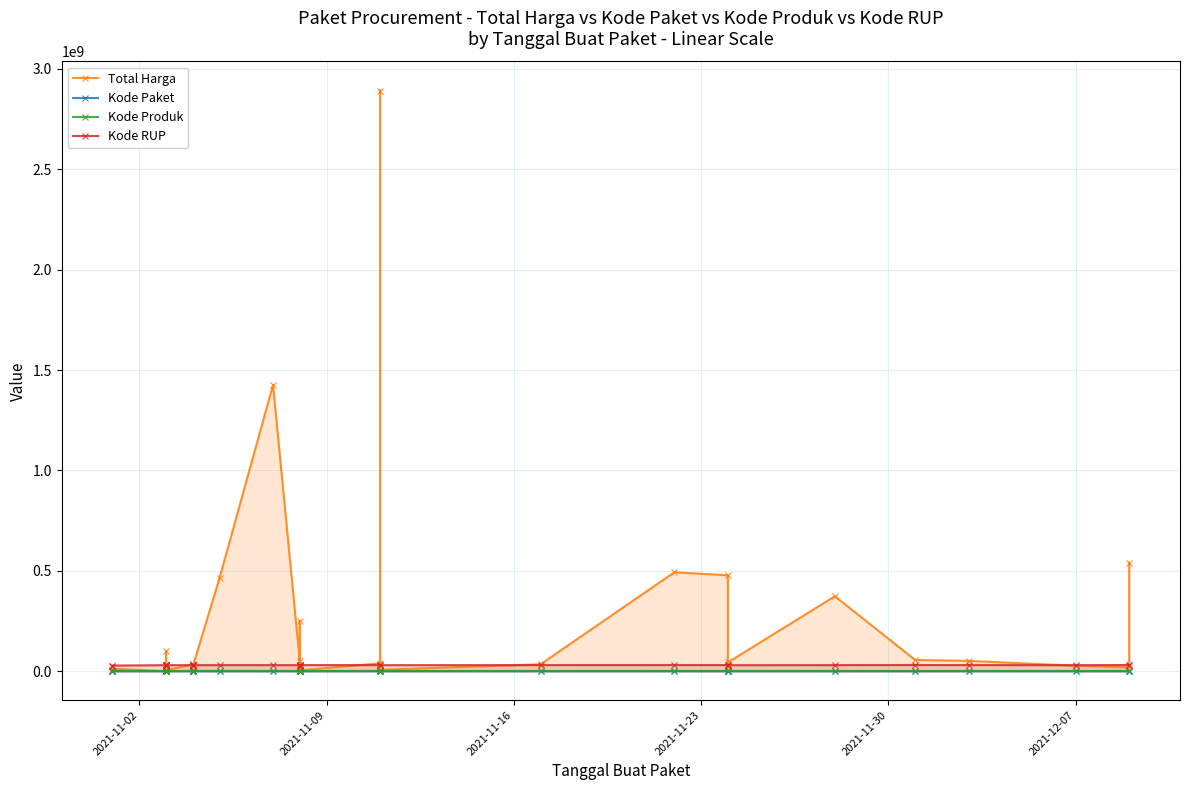

Reading right to left, extract all data points from this chart.

Total Harga: 541071000	18900000	27412000	51601000	56152800	373404000	43859200	19175000	477600000	493000000	34292000	7401240	2892122000	39440000	4350000	250350000	15513960	9180000	49730040	1425867900	464002100	23653000	577875	32441200	34000000	5129000	8742500	182000	4672200	265000	2772000	98772570	78000	12453900	333600
Kode Paket: 139817	137876	128516	117783	103541	91101	73894	67279	70453	55826	40112	27891	28425	28271	17580	17238	17283	17272	17509	16823	13652	8601	8668	8646	8530	6503	6397	6350	6300	6246	6214	5997	5449	675	464
Kode Produk: 1302598	1495514	1297110	1286873	1350905	1318333	1297110	1495514	1481562	1519260	1305852	1297110	1519291	1518309	1324912	1312683	1290567	1294388	1407595	1481562	1519264	1296948	1245647	1366038	1498322	992379	1478456	1287050	1477325	1480231	1477439	1290116	1477921	1478957	1479674
Kode RUP: 28497118	30852642	30089034	30527421	30745112	30363247	30089034	30352738	30670893	30636058	30416731	30089034	30449124	30478474	30361227	30270270	28171469	28171469	30029068	30428912	30372232	30089034	30089034	30089034	30089034	30089034	30089034	30089034	30089034	30089034	30089034	30089034	30089034	28171087	28171087